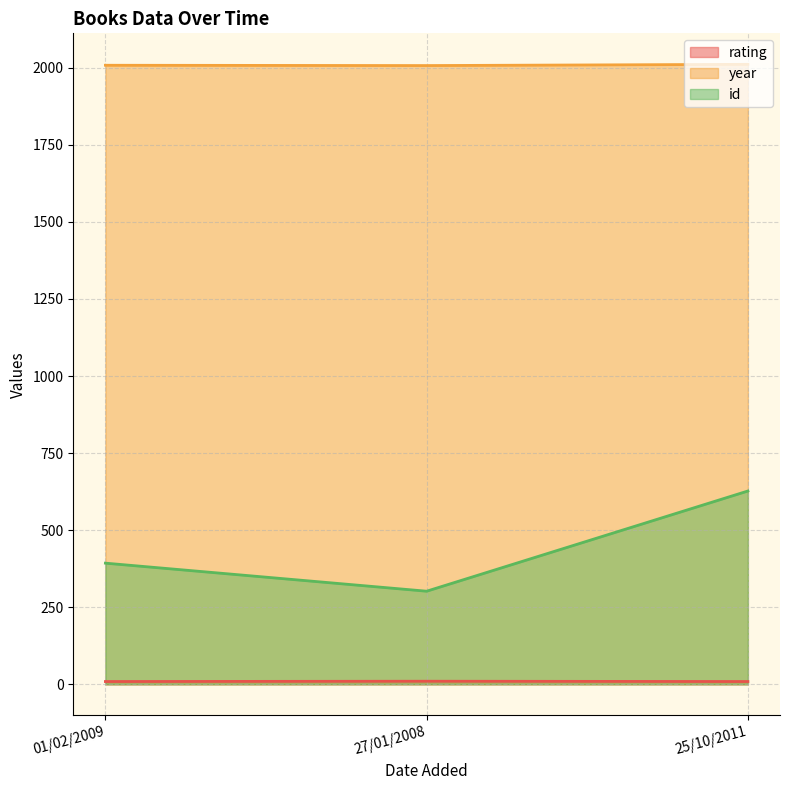

The value of id at 27/01/2008 is 429. True or false?

False